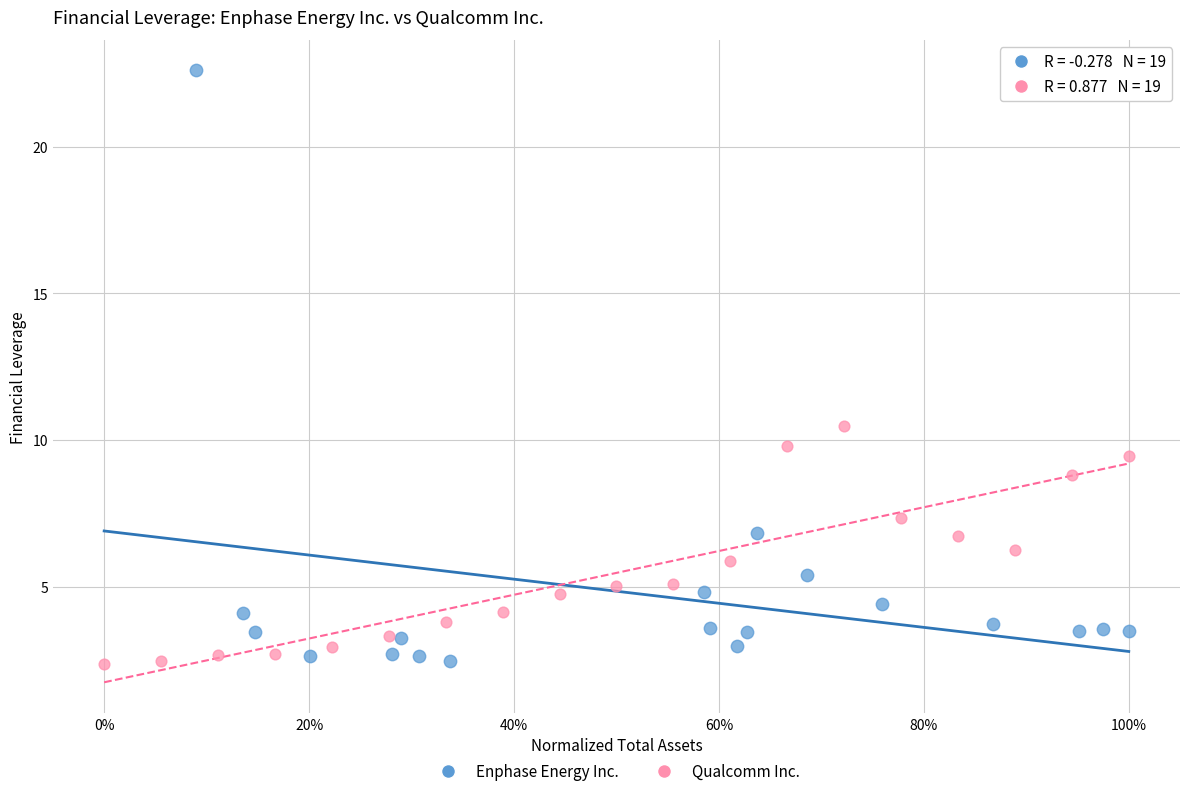

What are all the series names shown in the legend?

Enphase Energy Inc., Qualcomm Inc.